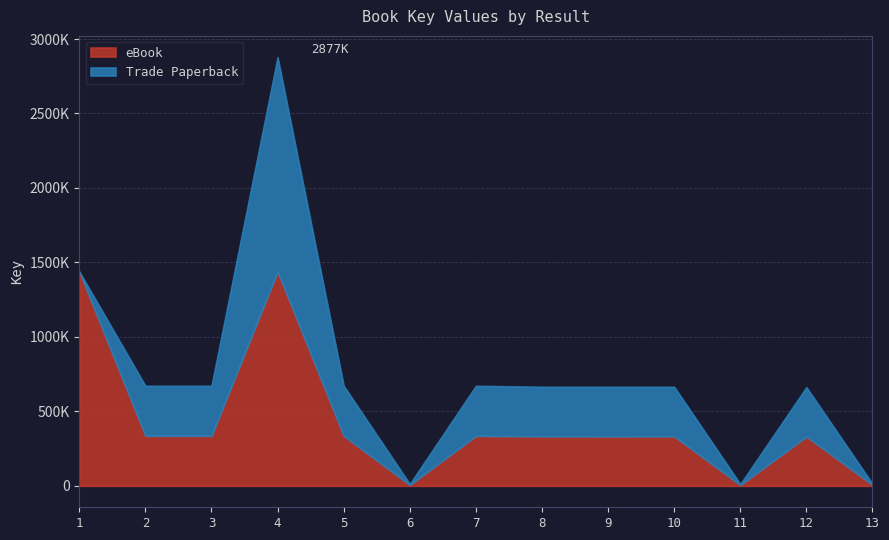

What is the value of the Trade Paperback point at the 7th from the left?

335859